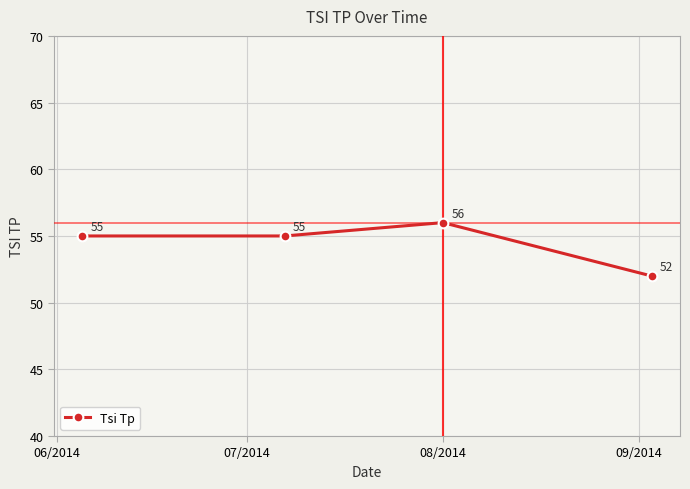

What is the maximum value shown in the chart?

56